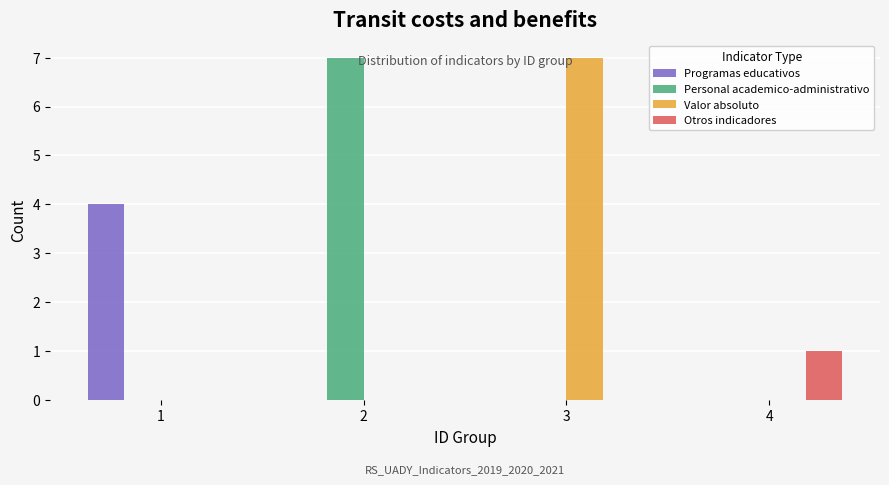

What is the approximate value of Valor absoluto at 3?

7